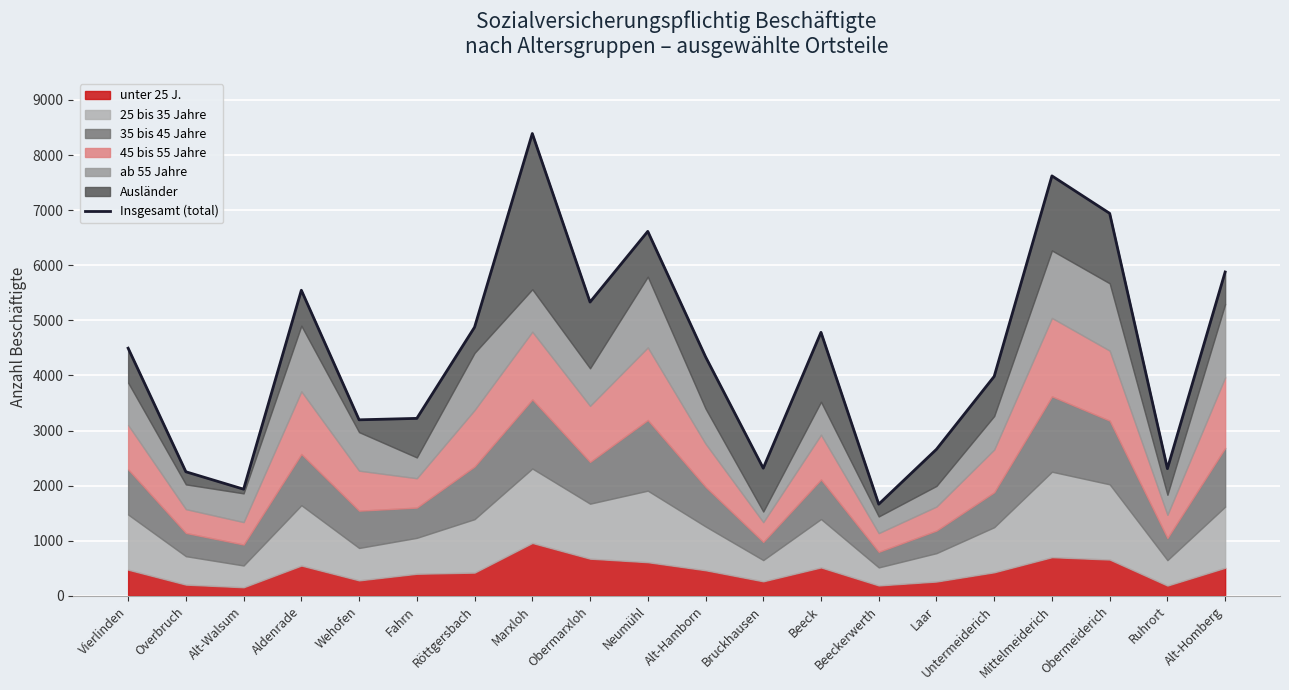

Reading right to left, list all the values displayed in this chart.

5878	2309	6942	7622	3983	2660	1664	4783	2317	4340	6615	5332	8391	4876	3221	3195	5547	1936	2252	4495